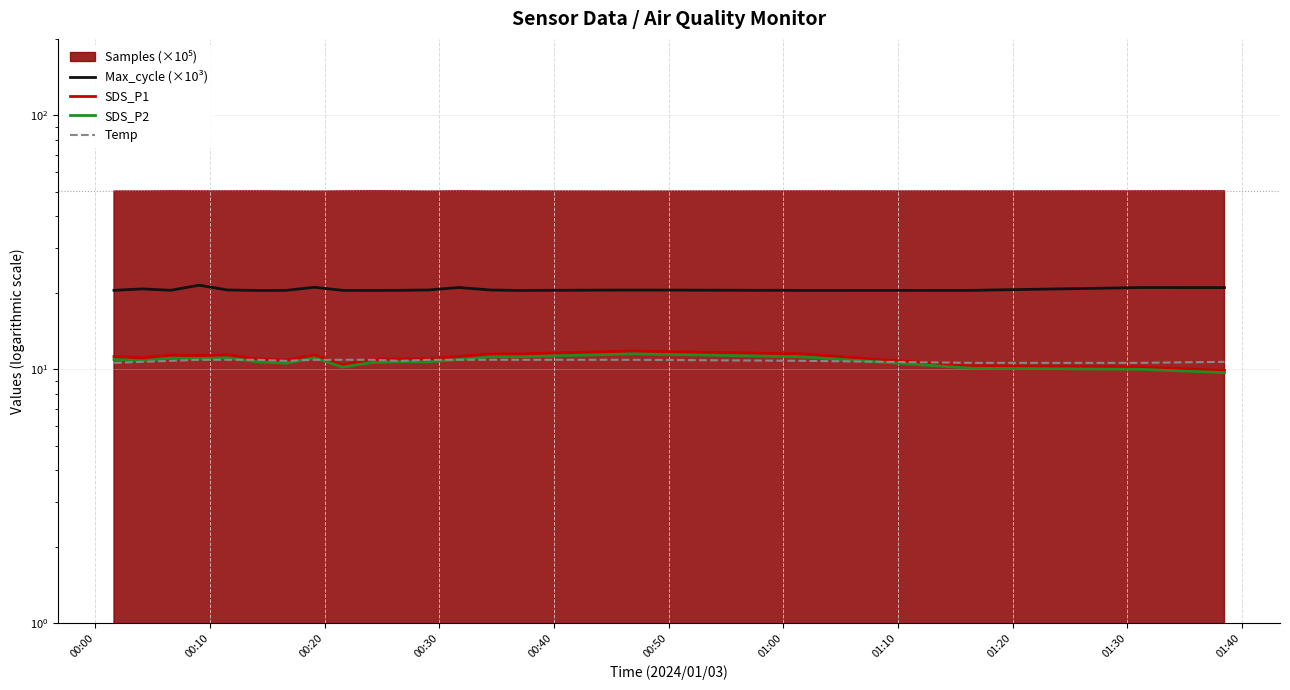

What value does the SDS_P2 series have at 01:20?

10.2